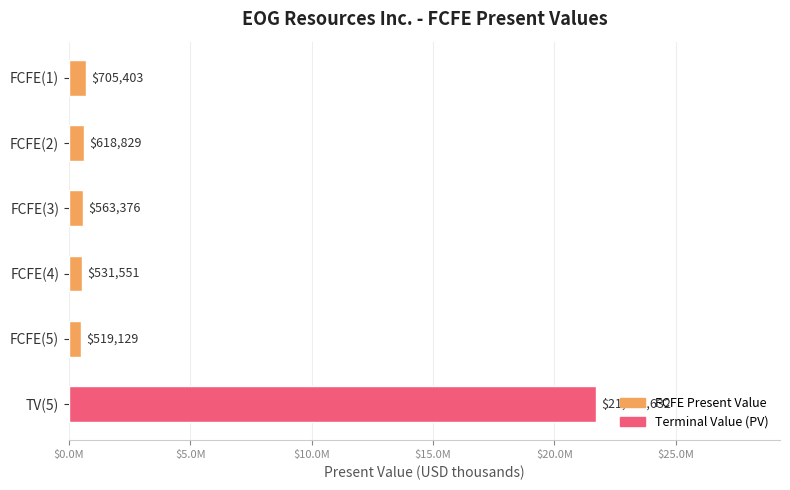

Are the bars horizontal?

Yes